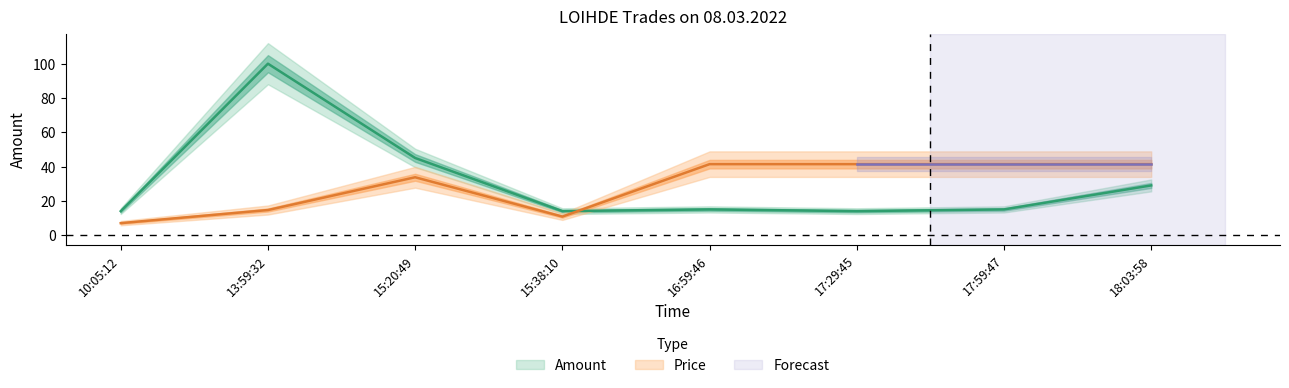

Which series has the largest range (max minus min)?

Amount